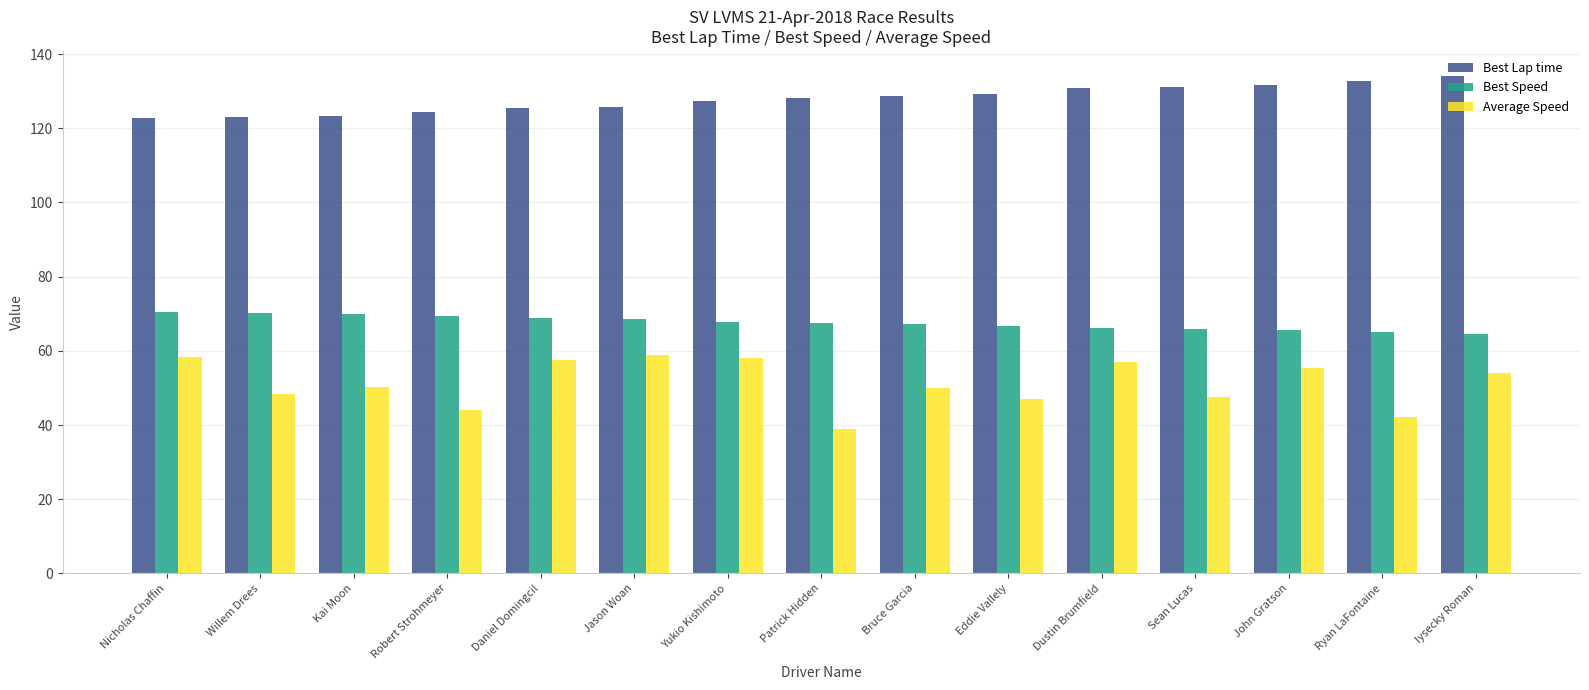

Is it true that Best Lap time equals 124.4 at Robert Strohmeyer?

True